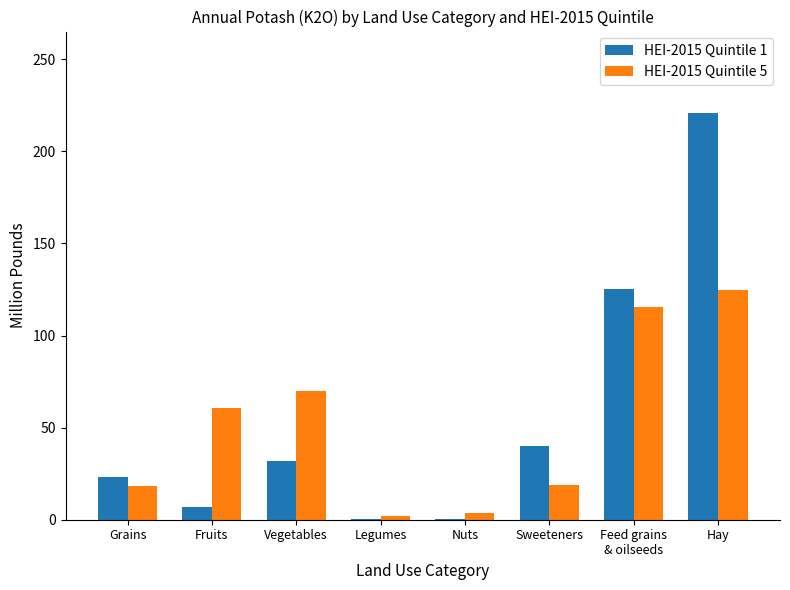

What is the sum of the HEI-2015 Quintile 1 values at Nuts and Legumes?

0.8